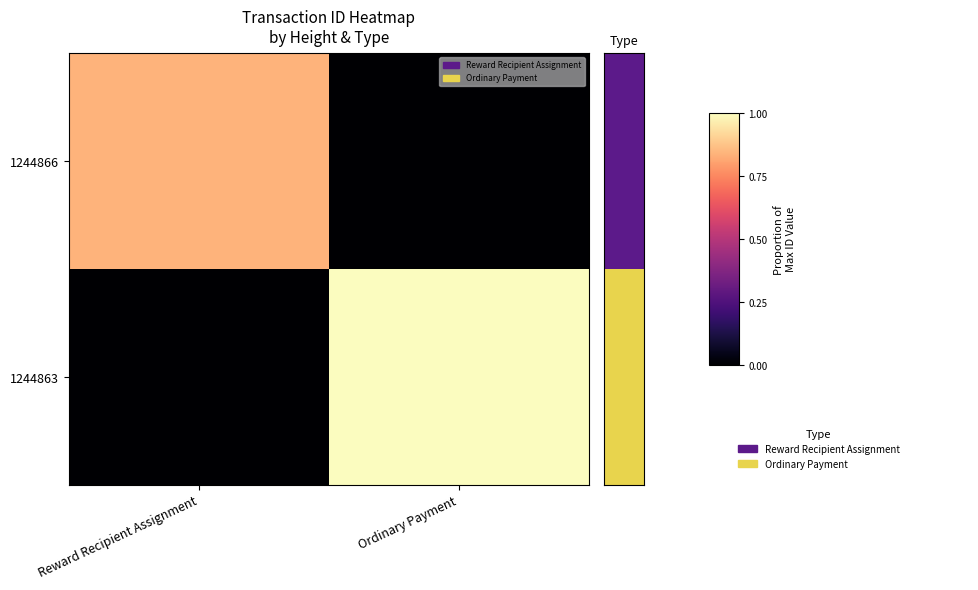

List the series in order of their peak value, highest first.

1244863, 1244866